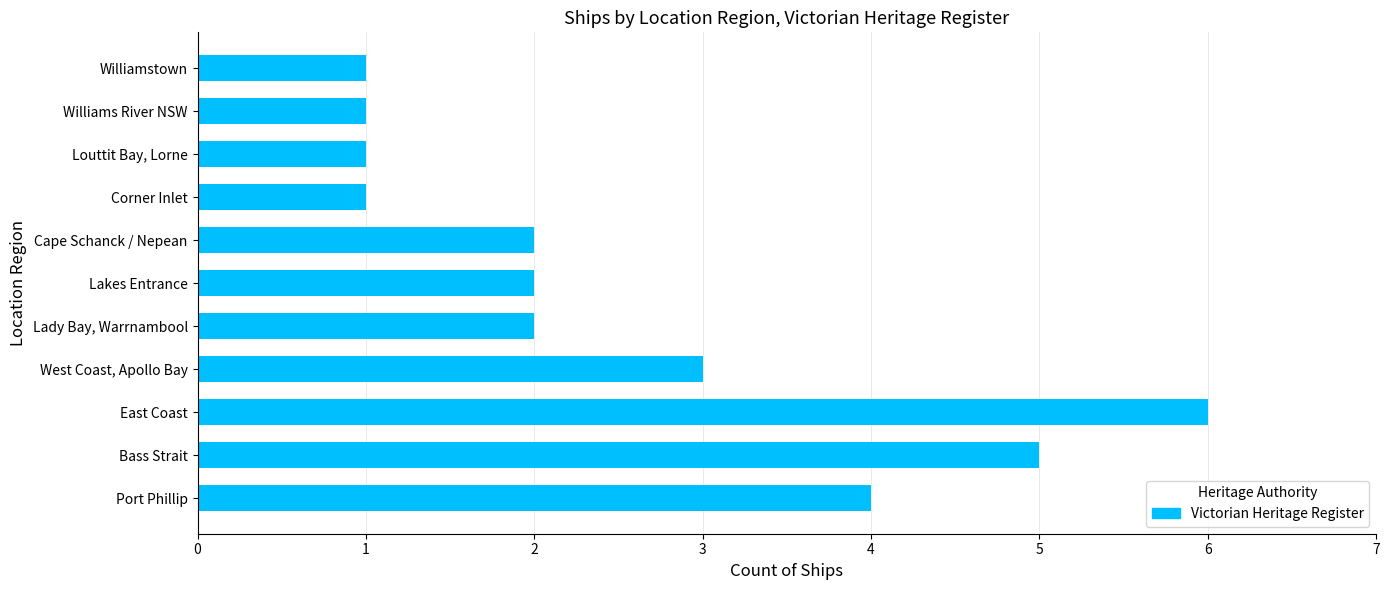

Count the number of categories in the chart.

11